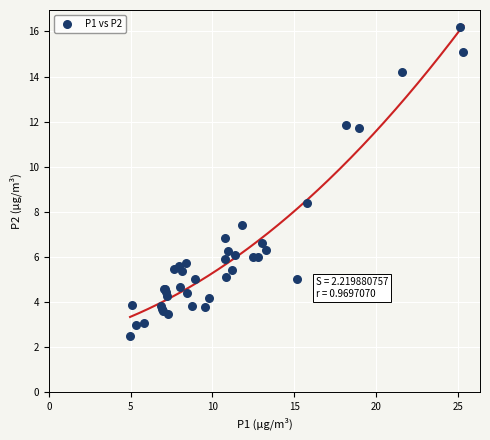

What Y value in the scatter plot is closest to 9?

8.4